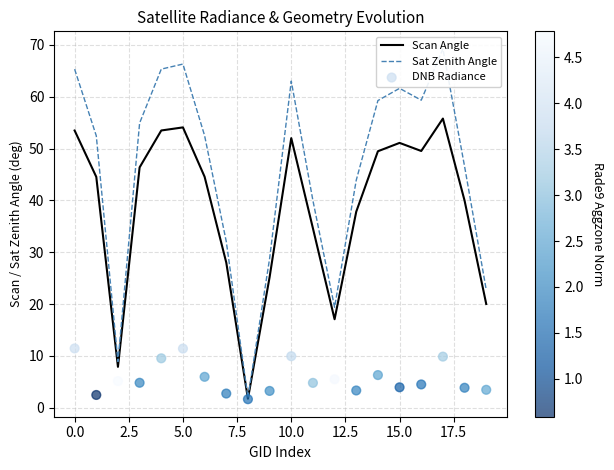

At which category is the sum across all series the highest?

17